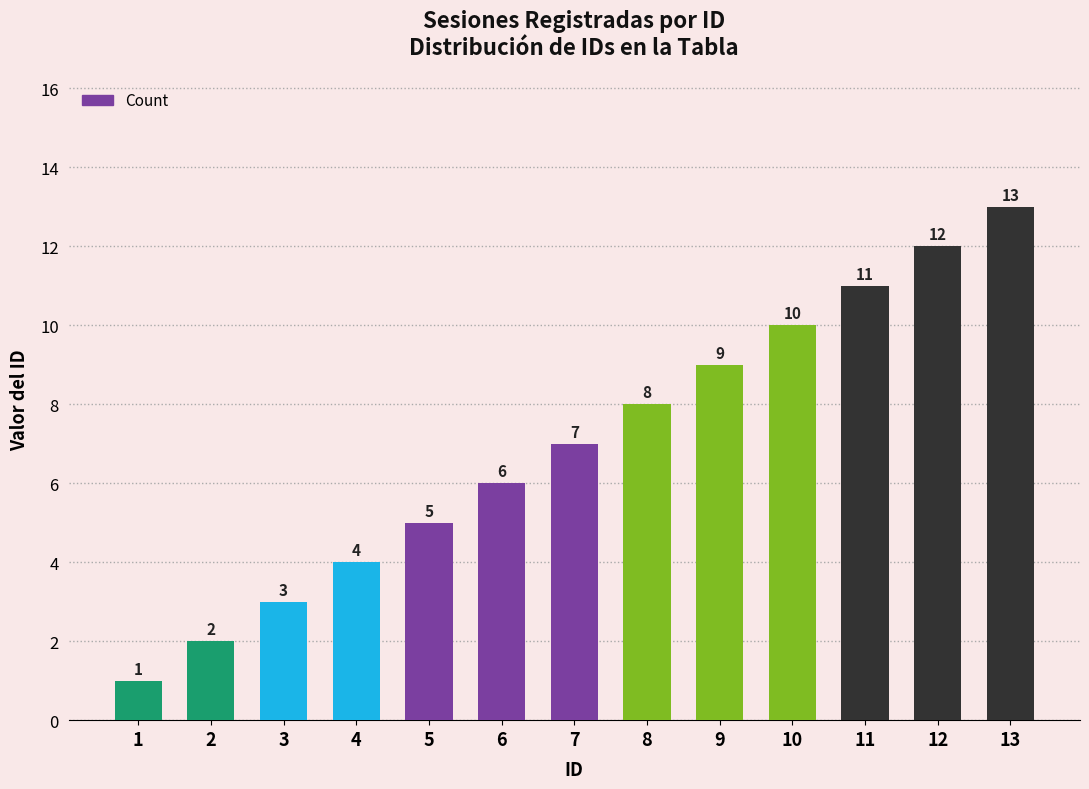

The value at 5 is 5. True or false?

True